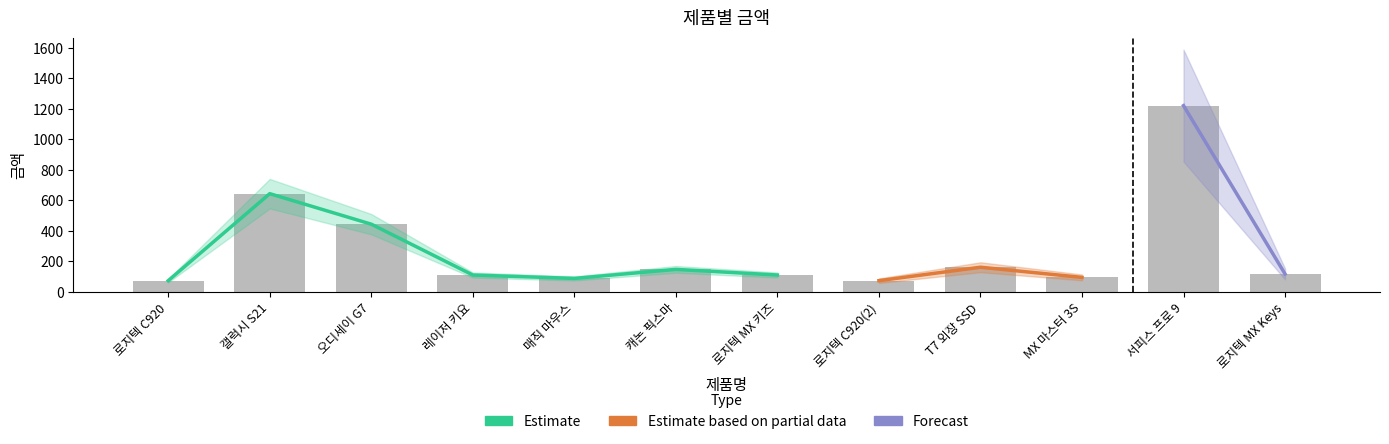

Which category has the highest value across all series?

서피스 프로 9